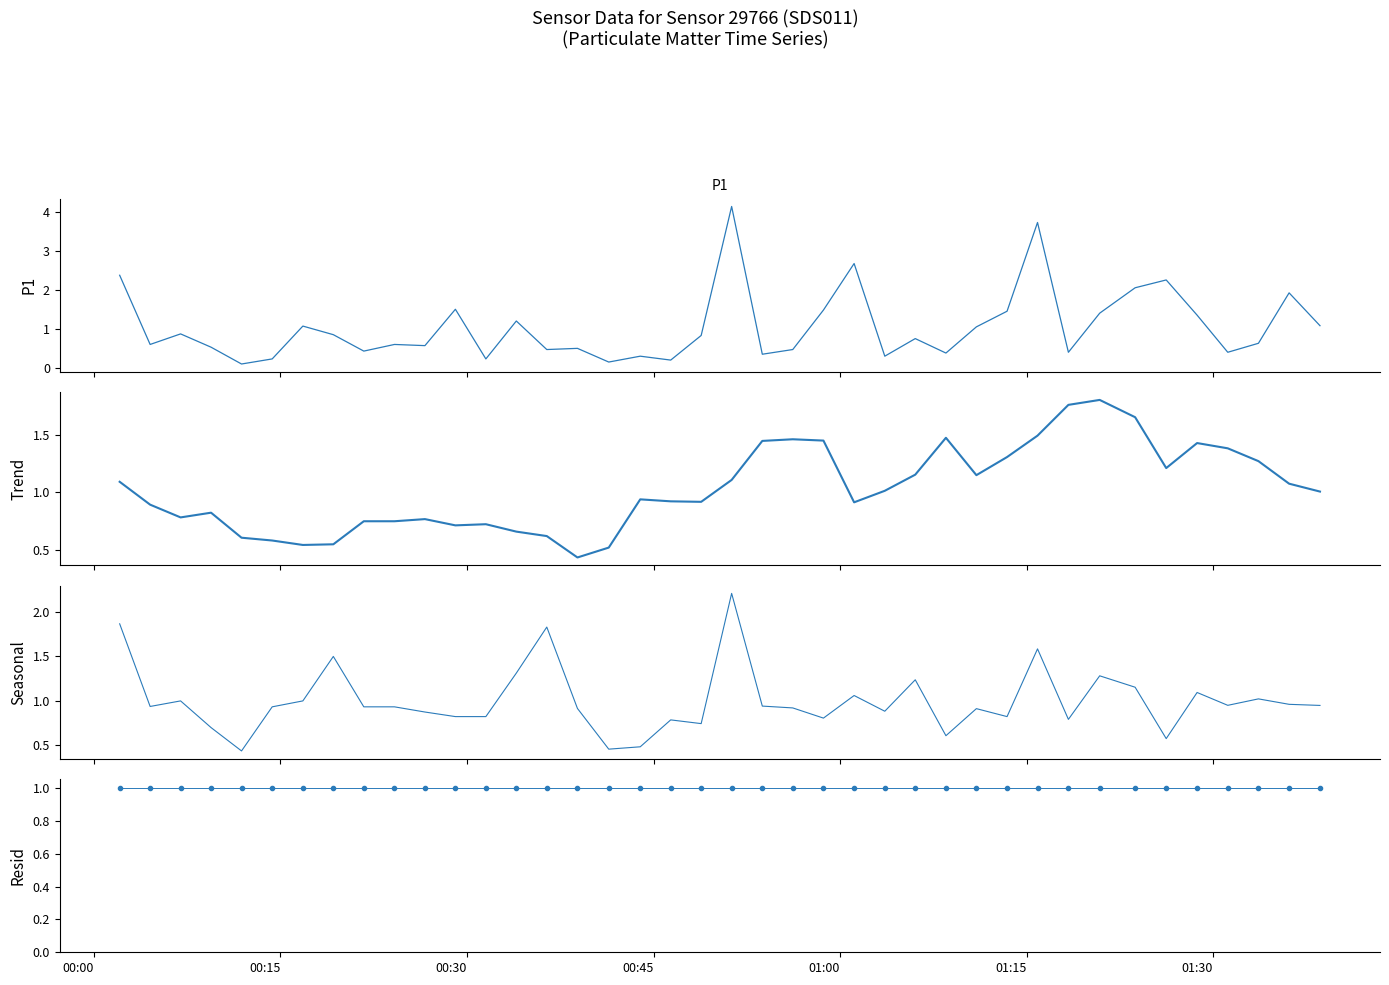

How many categories are shown in the chart?

40